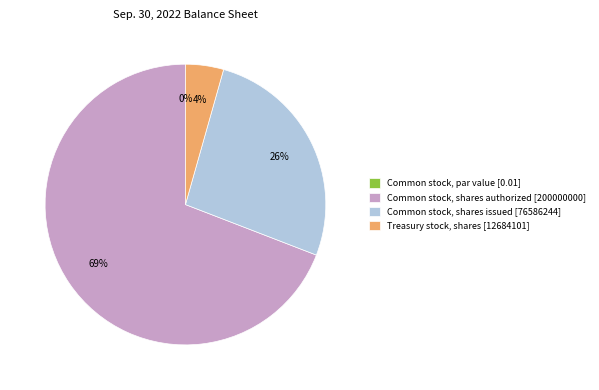

What percentage is the Treasury stock, shares slice, to the nearest percent?

4%